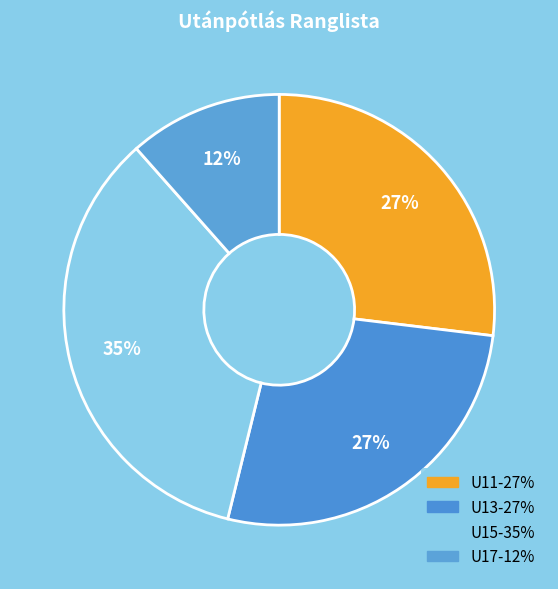

The U15 slice represents 26% of the pie. True or false?

False